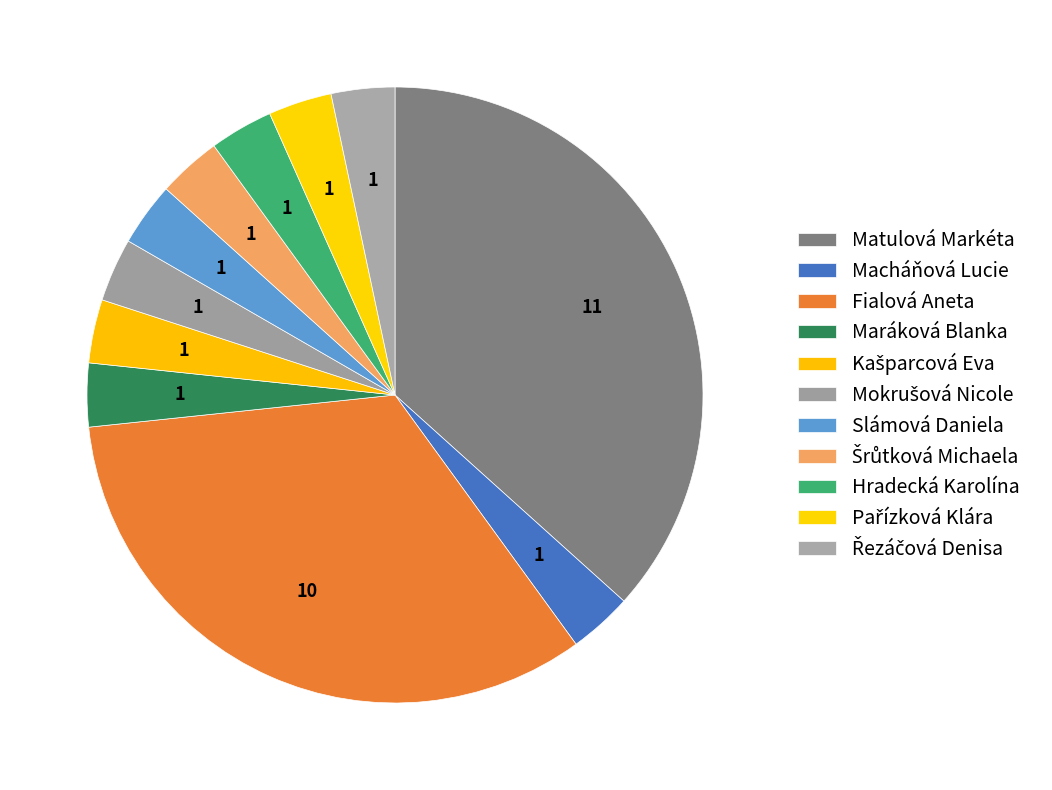

How many slices are in this pie chart?

11